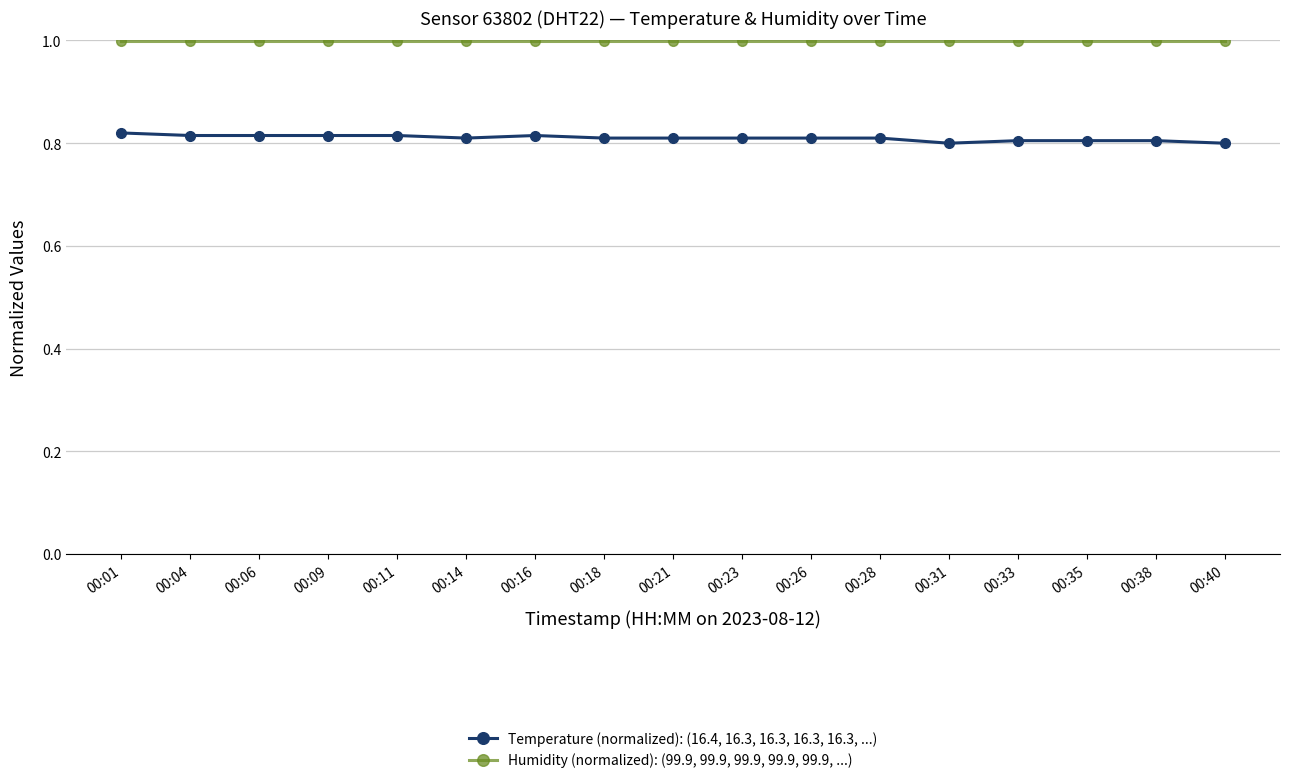

True or false: Temperature (normalized): (16.4, 16.3, 16.3, 16.3, 16.3, ...) has a value of 1.4 at 00:33.

False